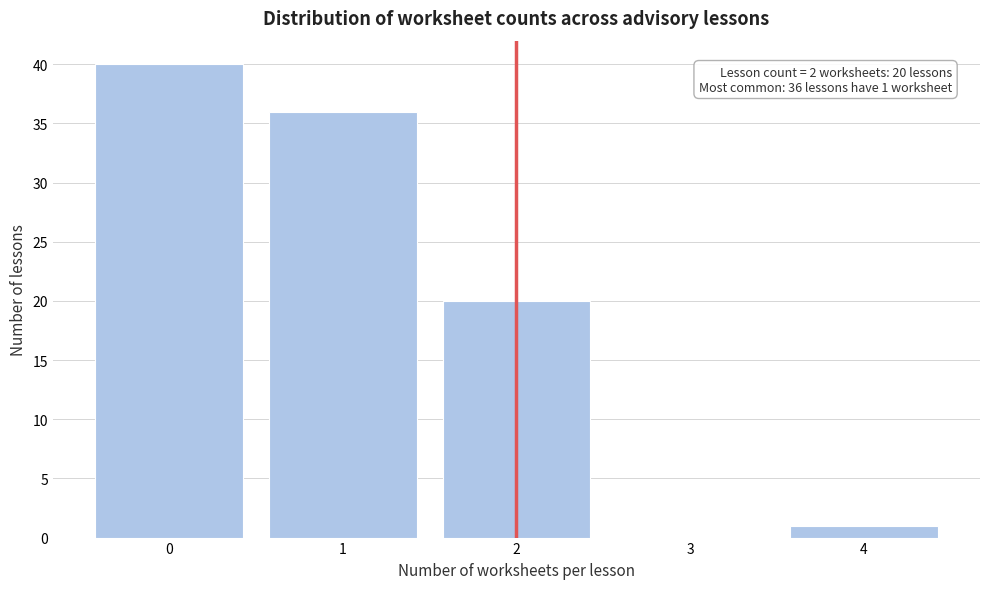

Which range on the x-axis has the tallest bar?

-0.5 to 0.5